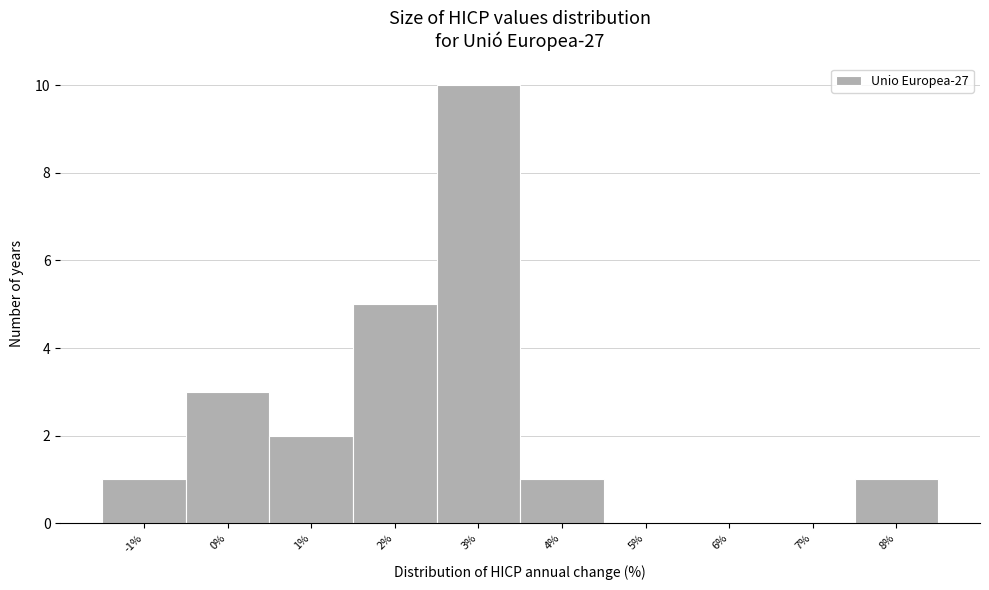

Reading left to right, what are all the values shown in this chart?

-1%=1	0%=3	1%=2	2%=5	3%=10	4%=1	5%=0	6%=0	7%=0	8%=1